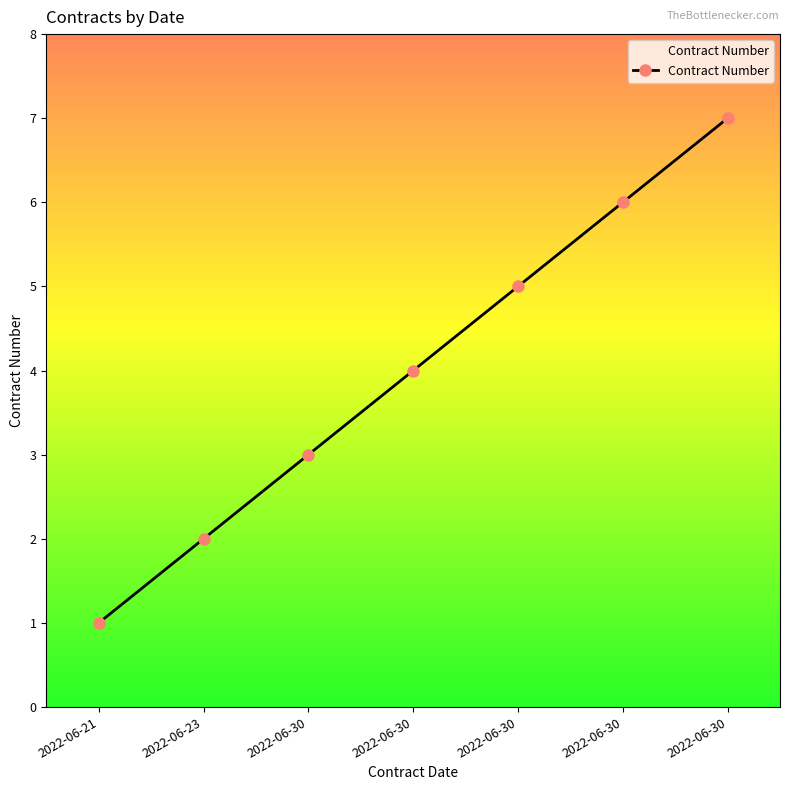

What is the maximum value shown in the chart?

7